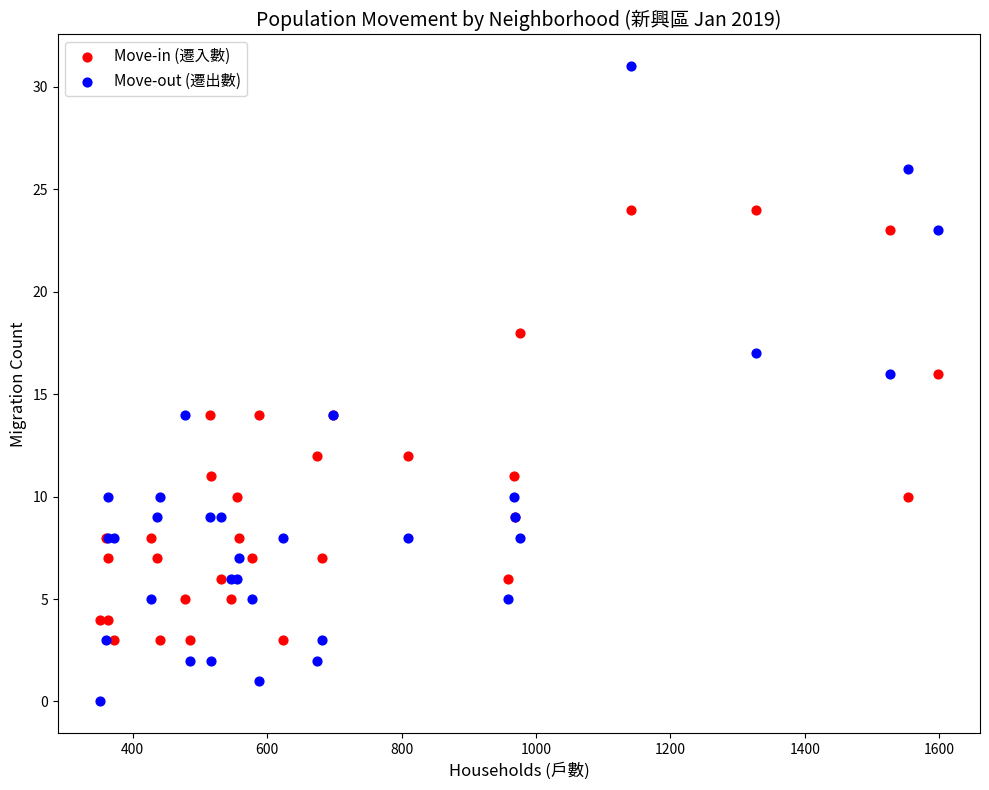

Which series has the widest spread of Y values?

Move-out (遷出數)